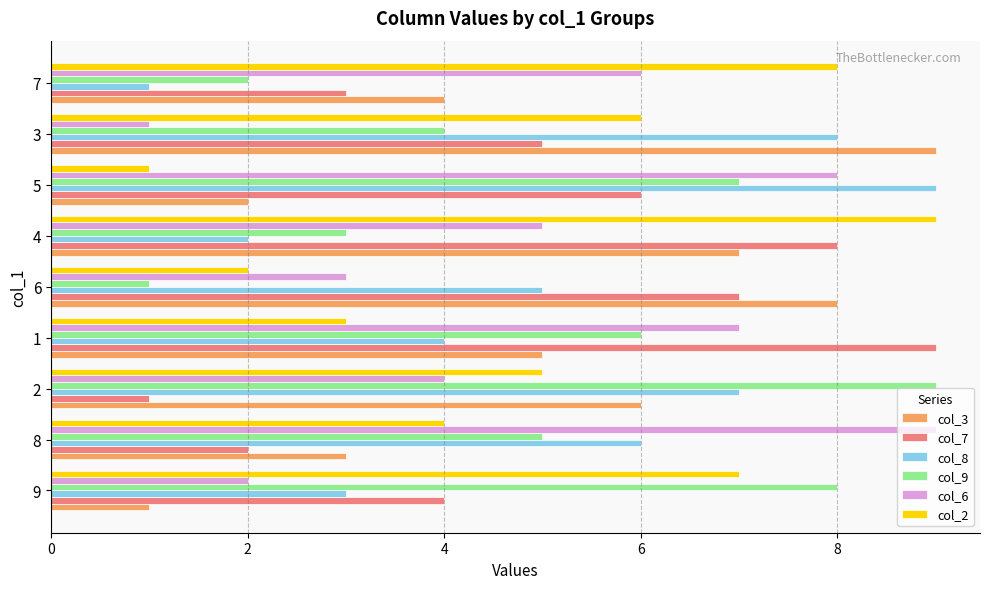

What is the total value across all series at 4?

34